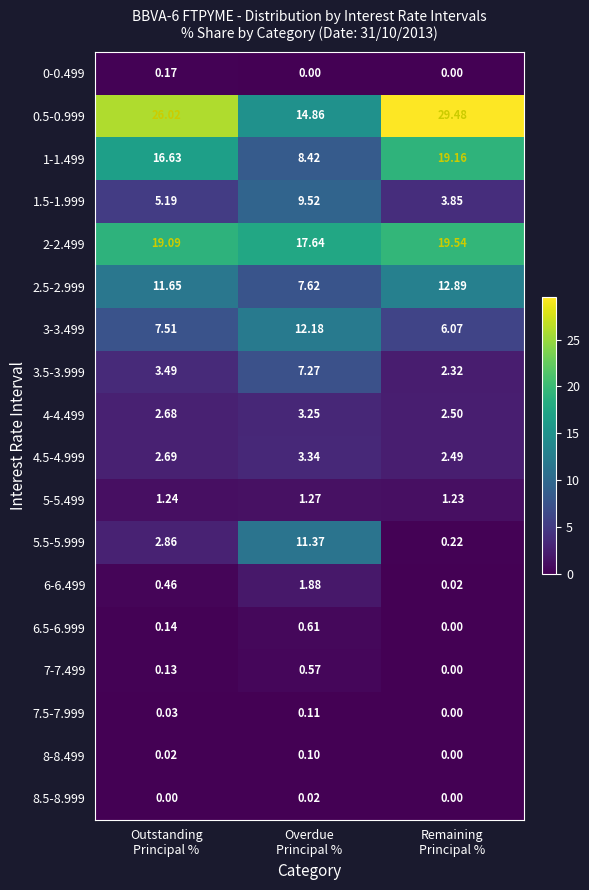

What is the spread (max minus min) of values at Overdue
Principal %?

17.6